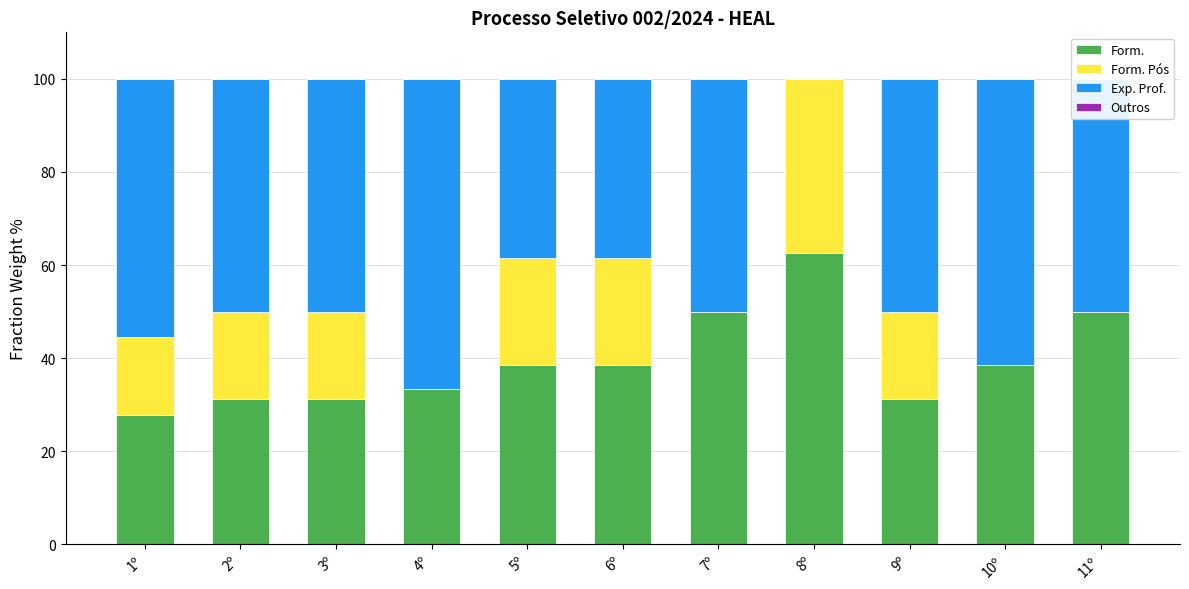

True or false: Form. has a value of 51.9 at 10º.

False